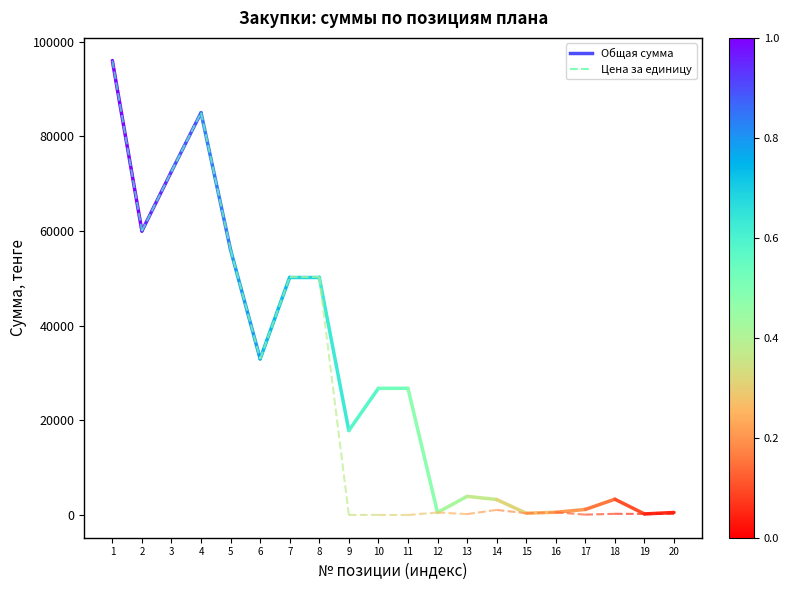

How many distinct data groups are displayed?

2